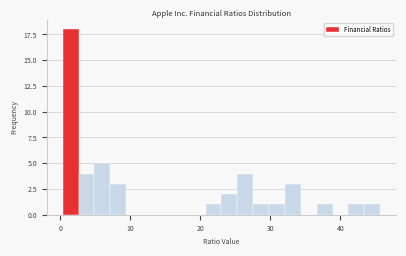

Around what value on the x-axis is the tallest bar? Give the approximate position of its centre, as read against the axis.

1